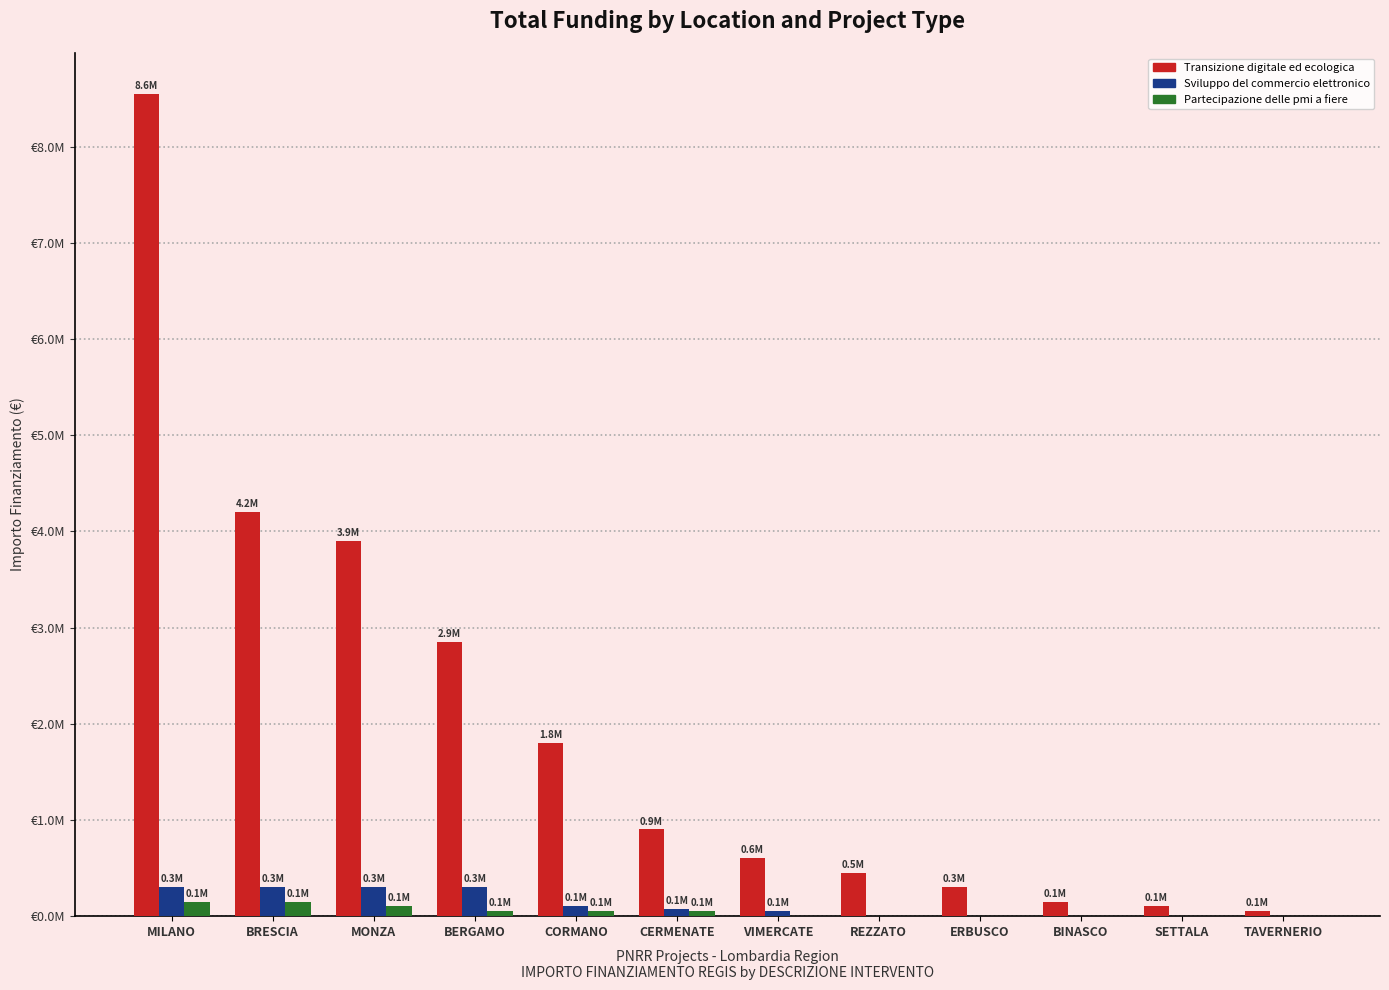

What is the difference between the second highest and minimum values in the Transizione digitale ed ecologica series?

4150000